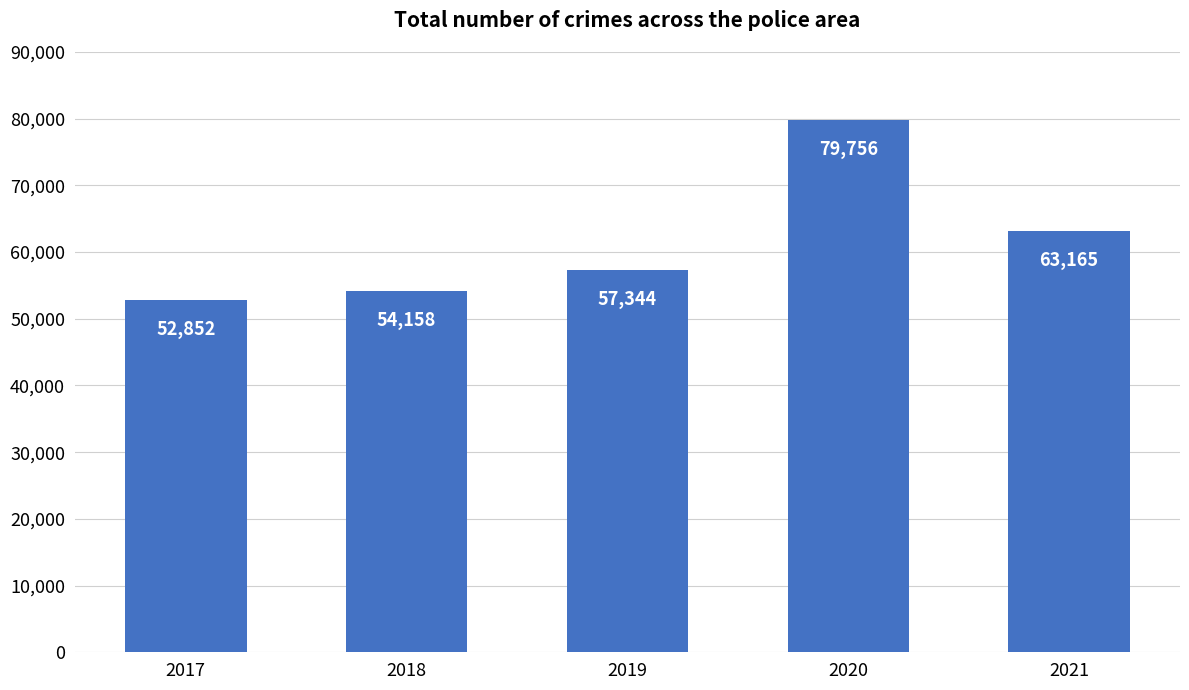

Approximately how many times larger is the value at 2017 compared to 2019?

0.9